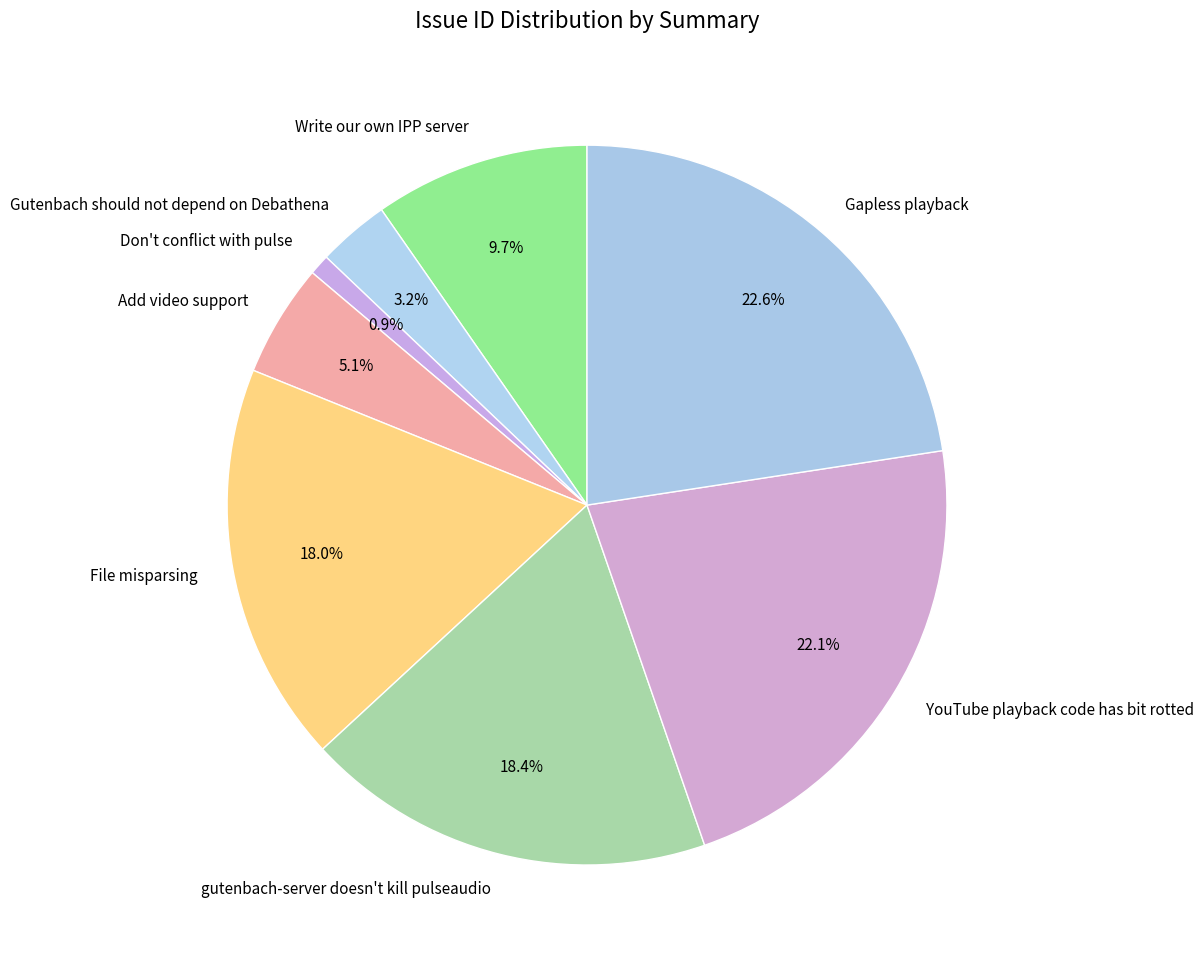

What is the total percentage of Write our own IPP server and gutenbach-server doesn't kill pulseaudio?

28.1%